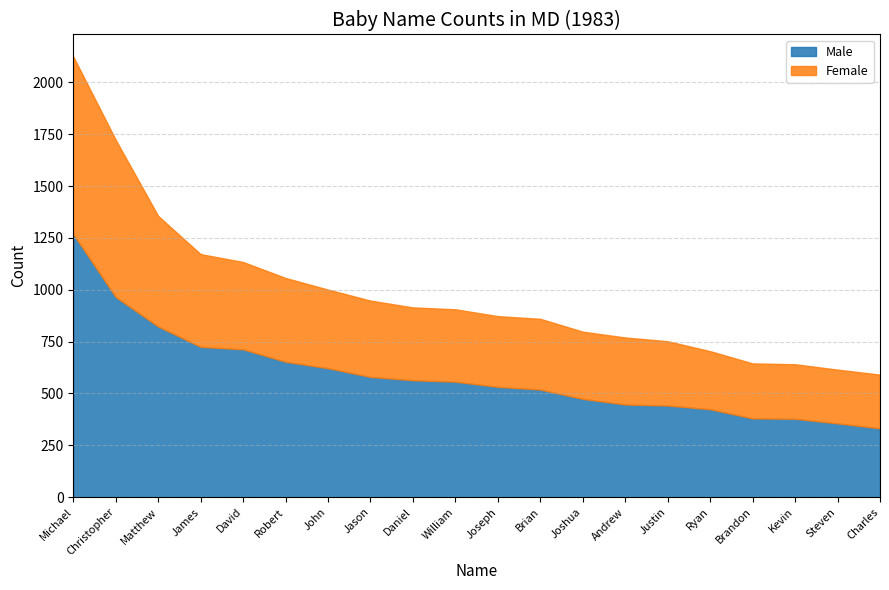

Reading left to right, what are all the values shown in this chart?

Male: 1268	965	823	725	713	653	622	580	564	557	532	519	474	447	442	424	380	378	356	332
Female: 857	758	533	447	421	404	379	368	351	349	341	341	324	323	310	280	265	263	259	259